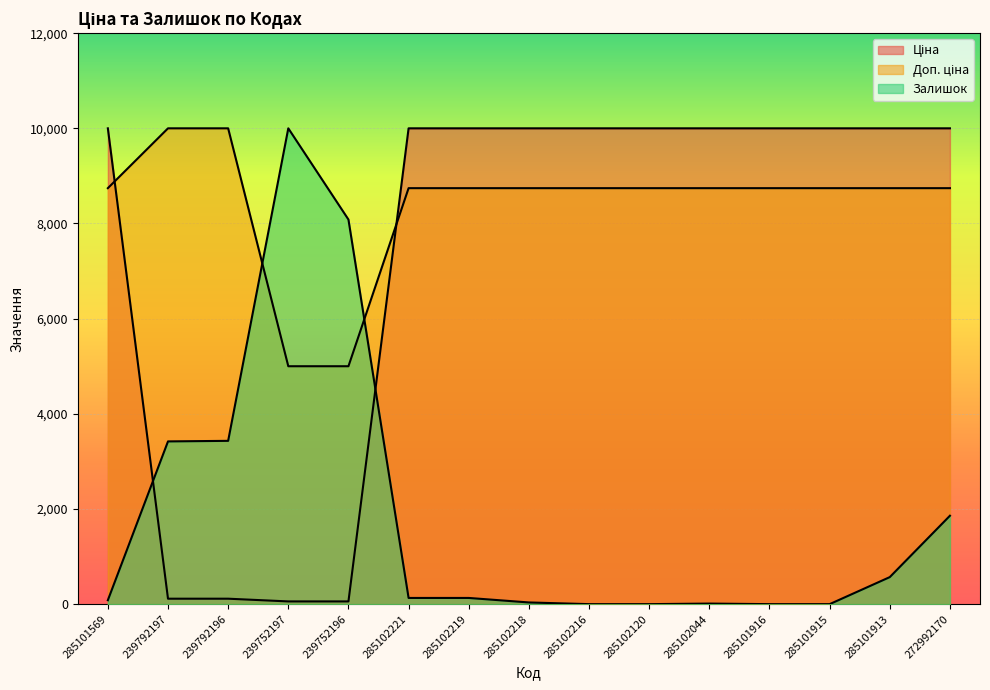

Between 239792196 and 239752197, which series saw the biggest shift?

Залишок